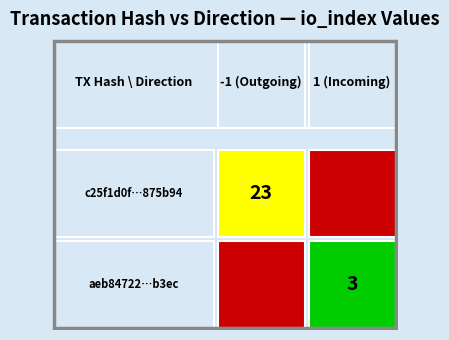

What is the difference between the c25f1d0f748e12fdb983607dad031057e875b94 values at direction and io_index?

24